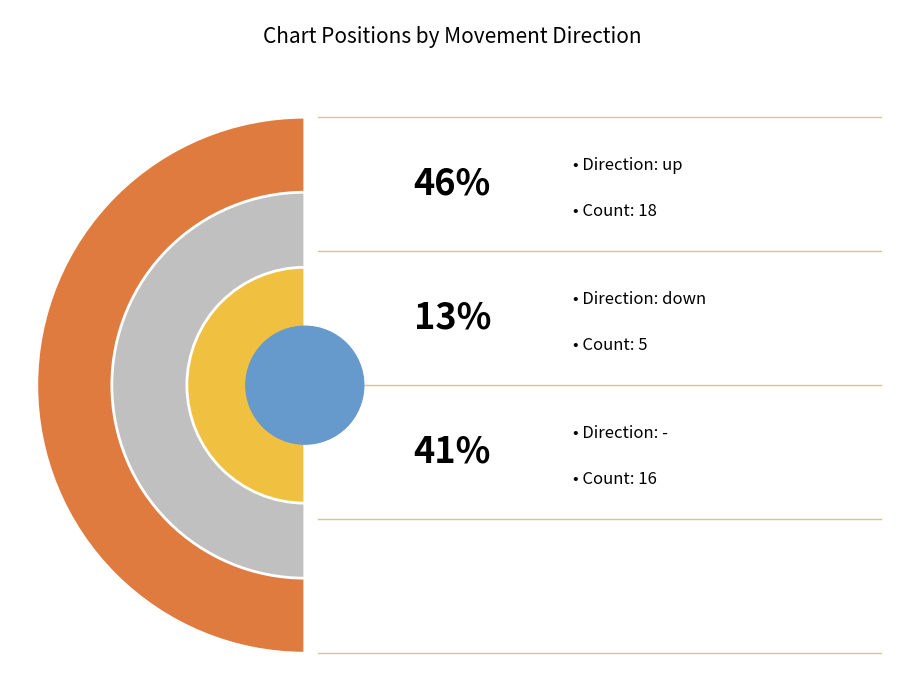

Which slice is the largest?

up